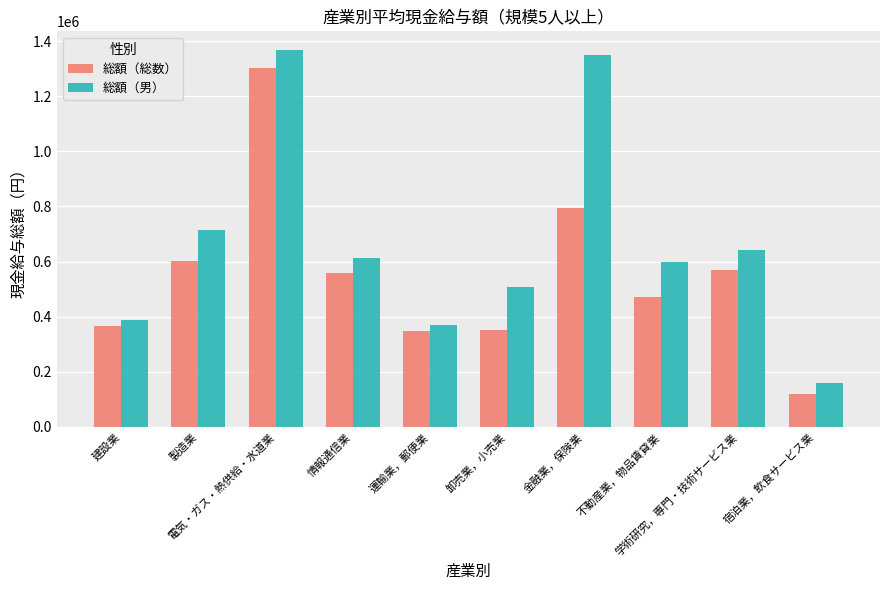

The value of 総額（総数） at 情報通信業 is 556992. True or false?

True